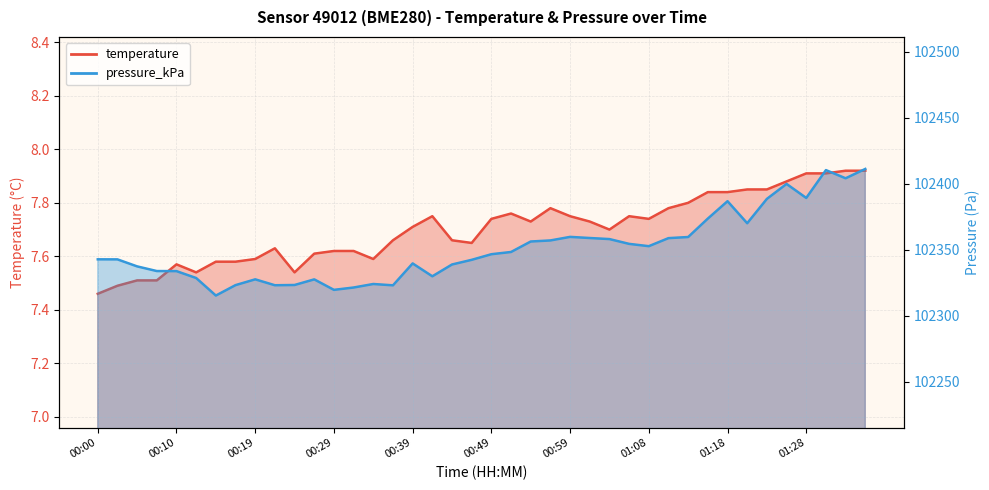

How many lines are shown in the chart?

2